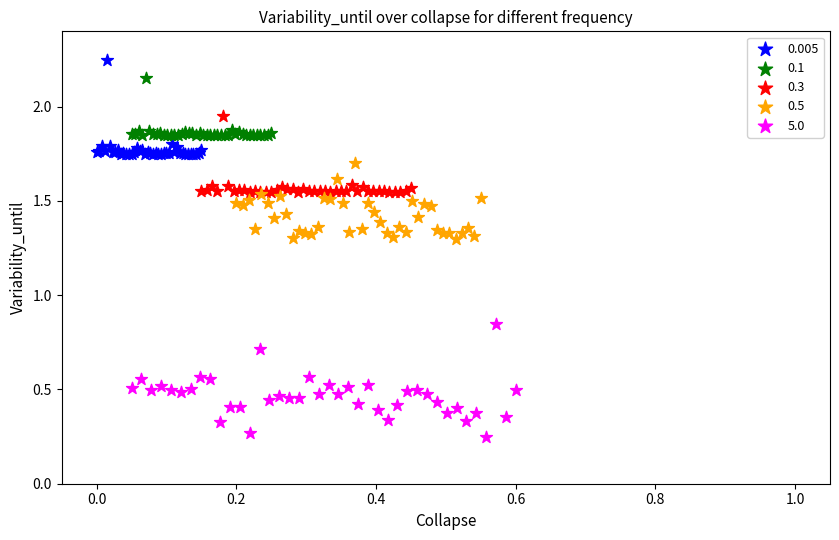

Which series contains the lowest Y value?

5.0